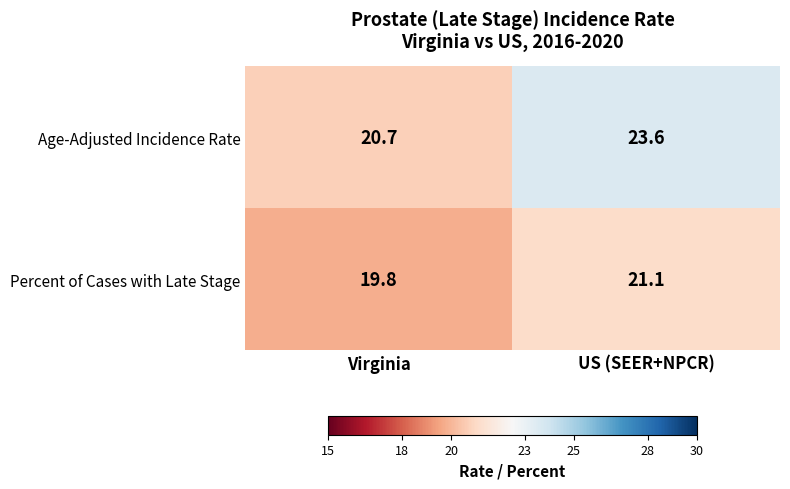

How many categories are shown in the chart?

2